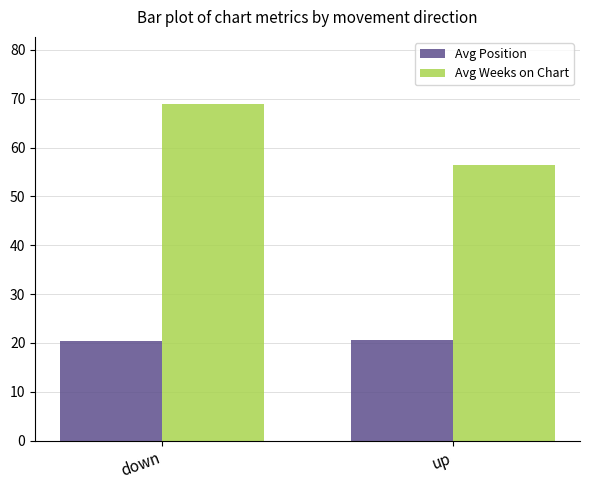

What is the total value across all series at down?

89.4